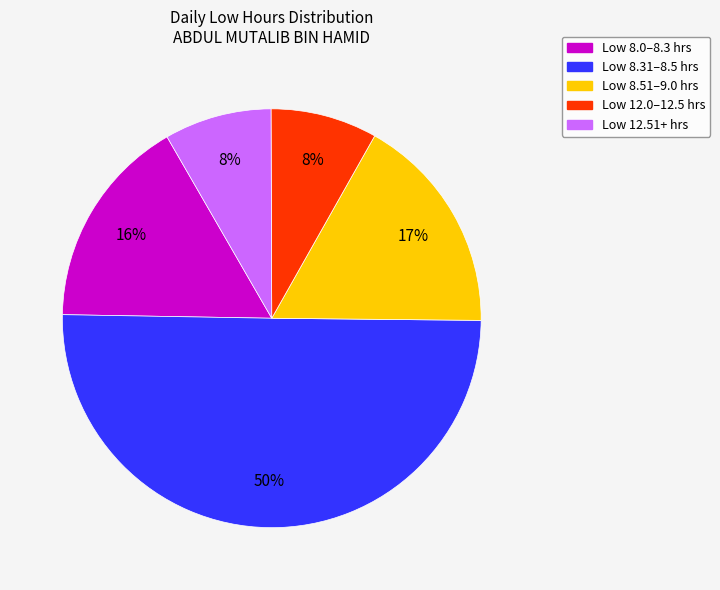

What is the ratio of the value at Low 8.51–9.0 hrs to the value at Low 8.31–8.5 hrs?

0.3